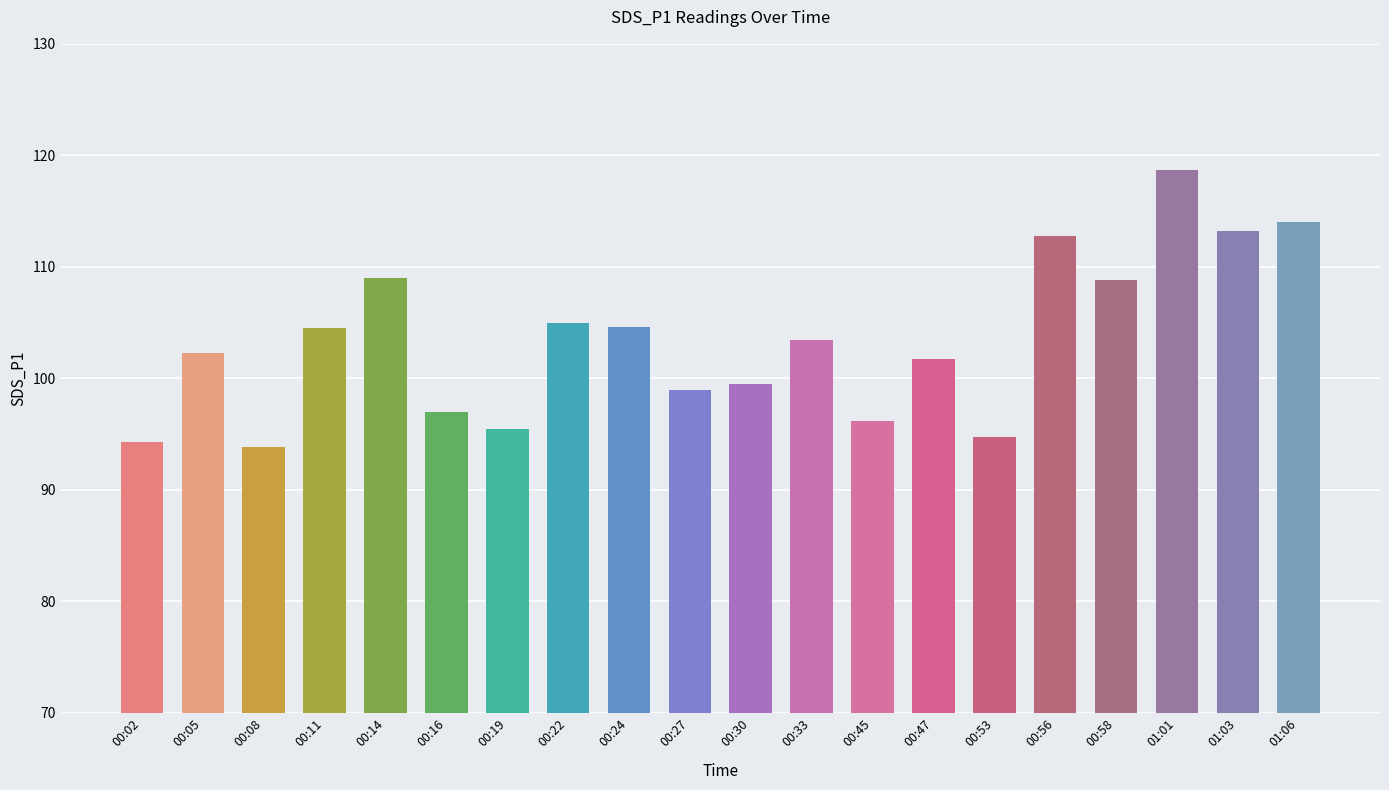

What is the label of the 13th bar from the right?

00:22